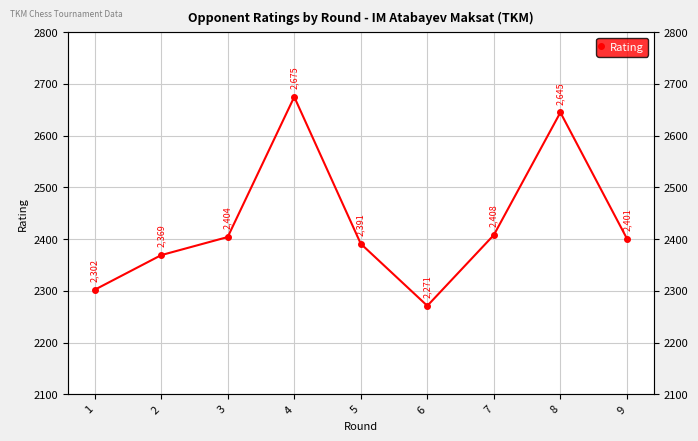

List the labels in order of value, largest first.

4, 8, 7, 3, 9, 5, 2, 1, 6